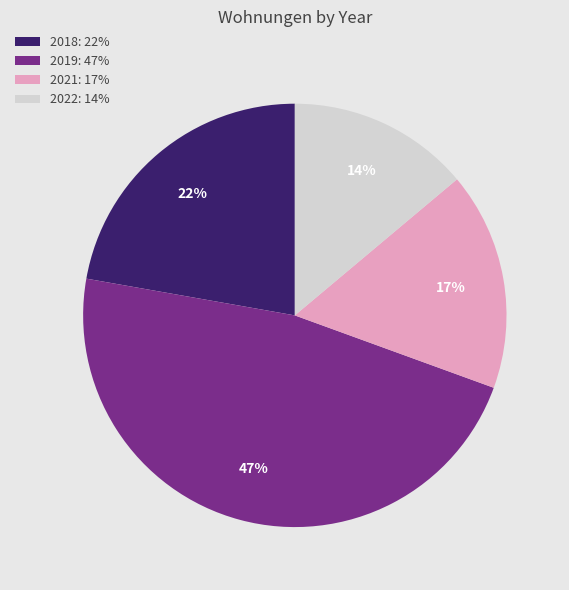

Which category has the biggest portion of the pie?

2019: 47%